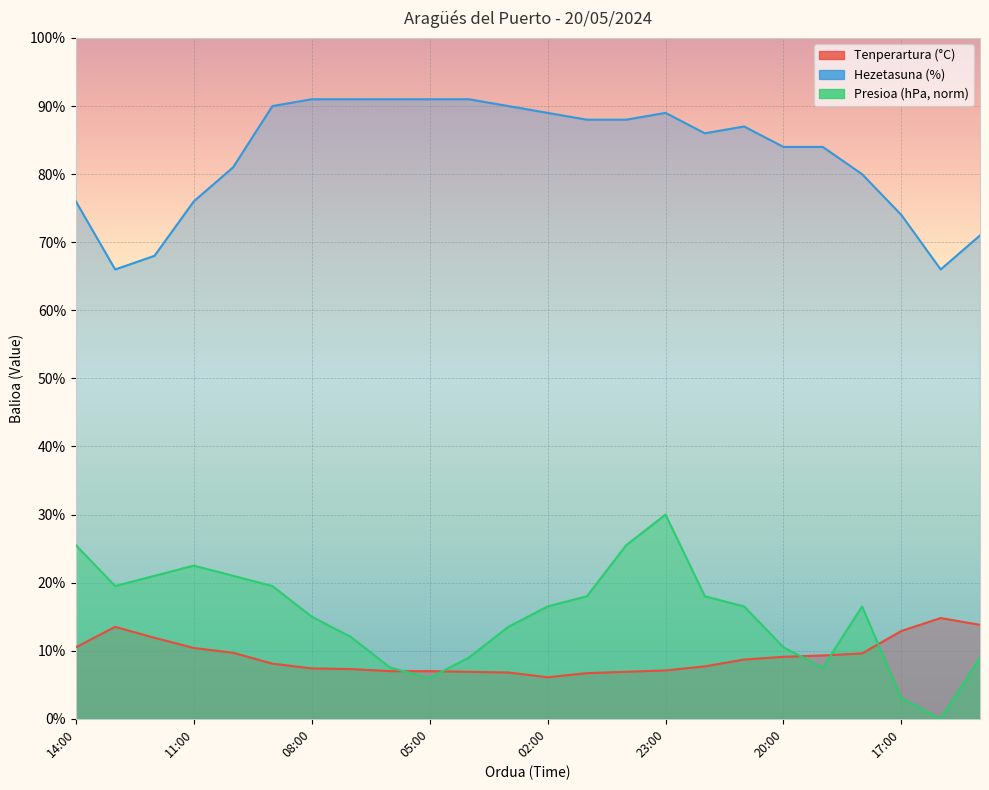

How many lines are shown in the chart?

3